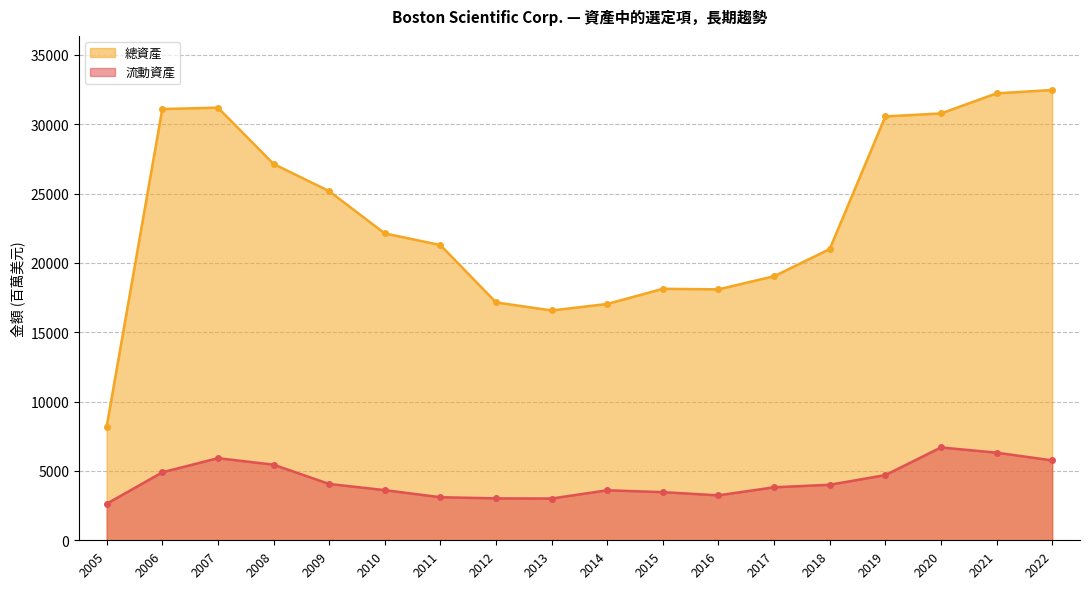

Rank the series at 2020 from lowest to highest value.

流動資產, 總資產